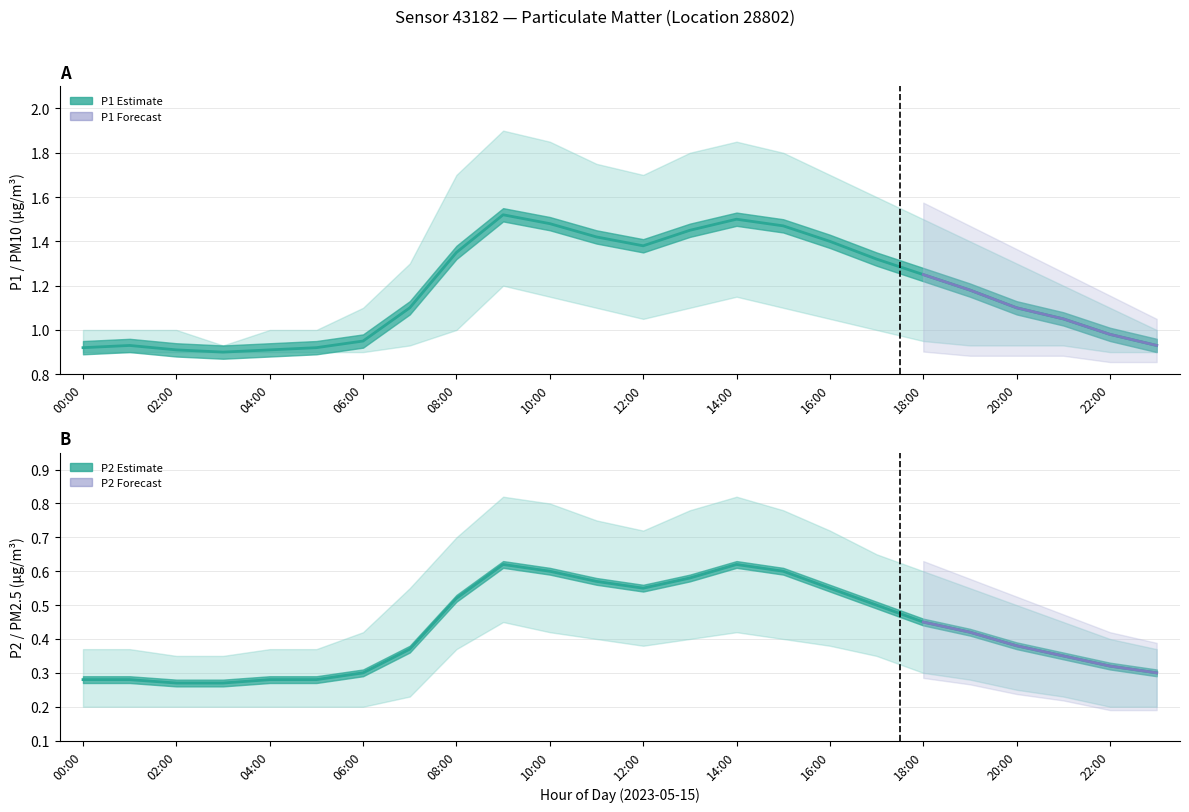

List the series in order of their peak value, lowest first.

P2_low, P2, P2_high, P1_low, P1, P1_high